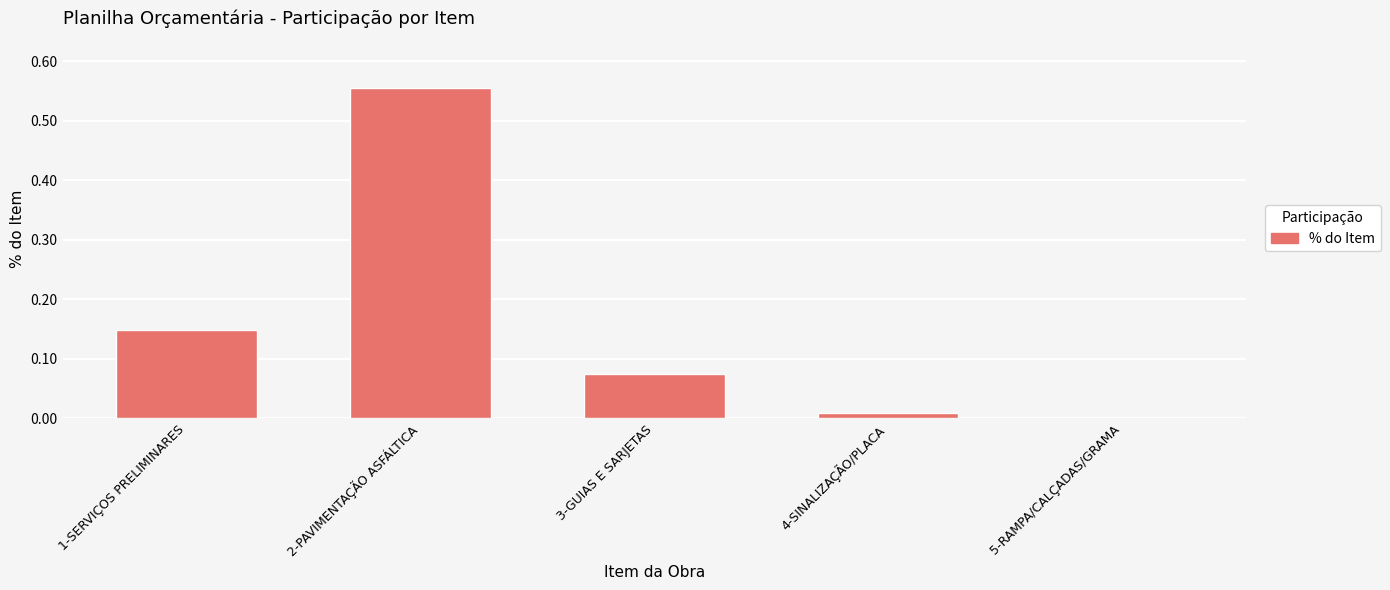

What is the sum of all values?

0.8